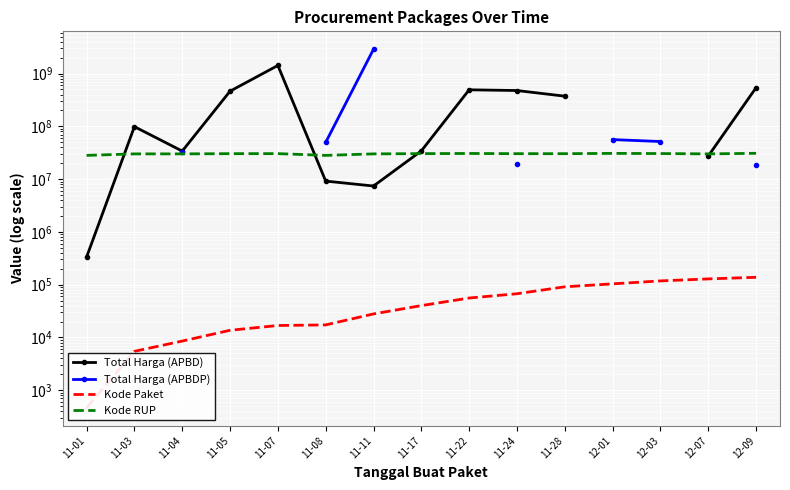

At which label does Total Harga (APBD) first exceed 373404000?

11-05